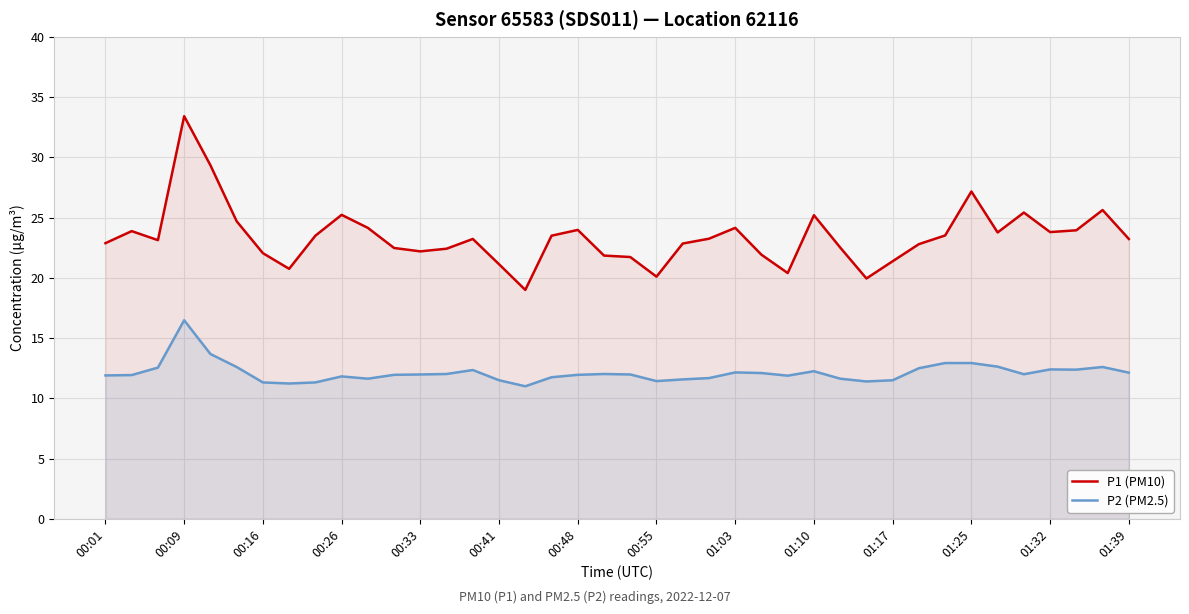

What is the total value across all series at 01:32?

36.2